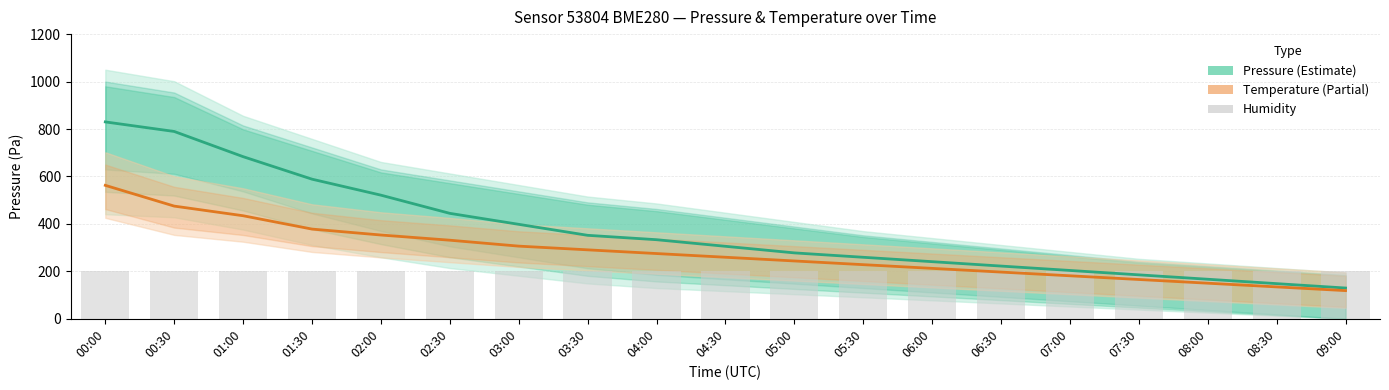

Reading left to right, transcribe all the data shown in this chart.

Pressure (Estimate): 829.9	789.6	683.4	588.5	521.1	444.4	398.1	351.9	333.3	305.6	277.8	259.3	240.7	222.2	203.7	185.2	166.7	148.1	129.6
Temperature (Partial): 562.5	475.0	434.4	378.1	353.1	331.3	306.3	290.6	275.0	259.4	243.7	228.1	212.5	196.9	181.2	165.6	150.0	134.4	118.7
Humidity: 200.0	200.0	200.0	200.0	200.0	200.0	200.0	200.0	200.0	200.0	200.0	200.0	200.0	200.0	200.0	200.0	200.0	200.0	200.0